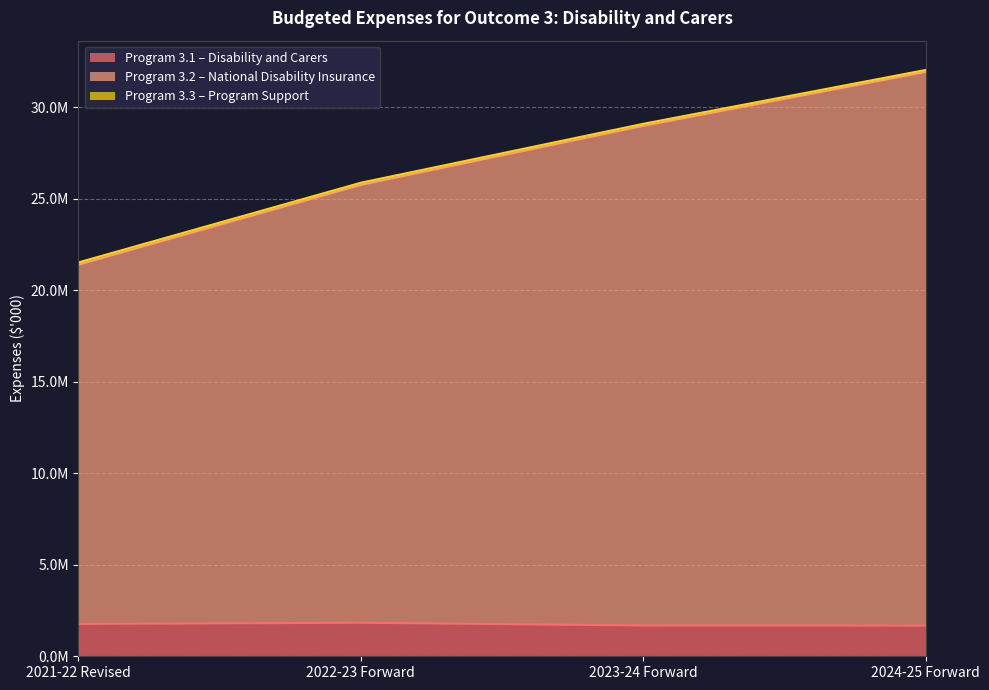

What is the value of the Program 3.3 – Program Support point at the 2nd from the left?

25882789